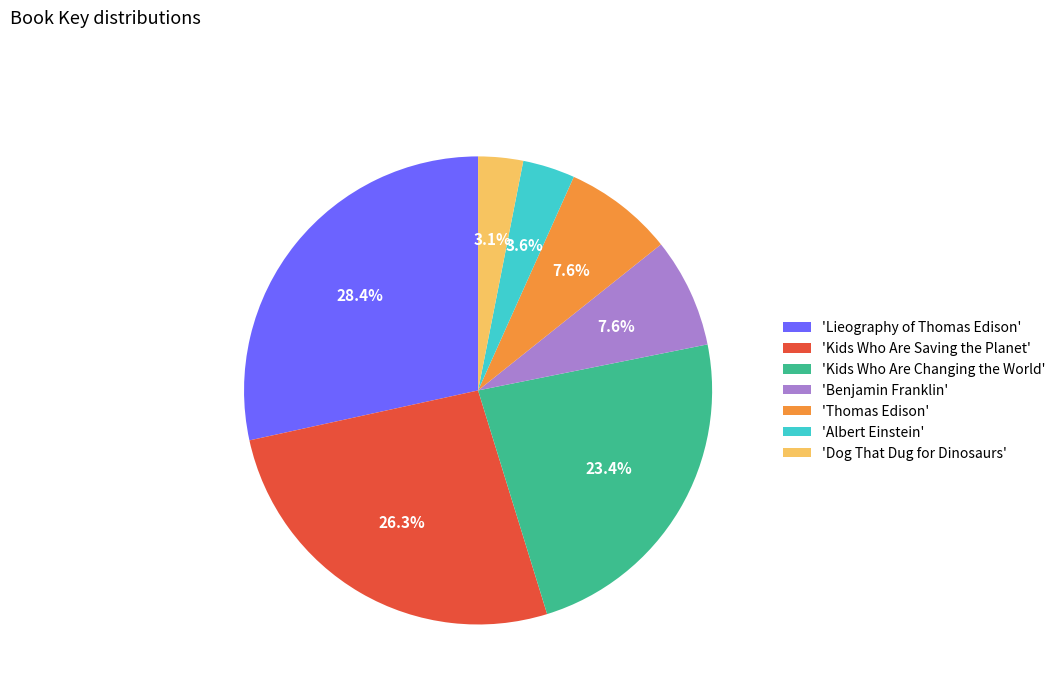

Which has a higher value, 'Albert Einstein' or 'Kids Who Are Changing the World'?

'Kids Who Are Changing the World'